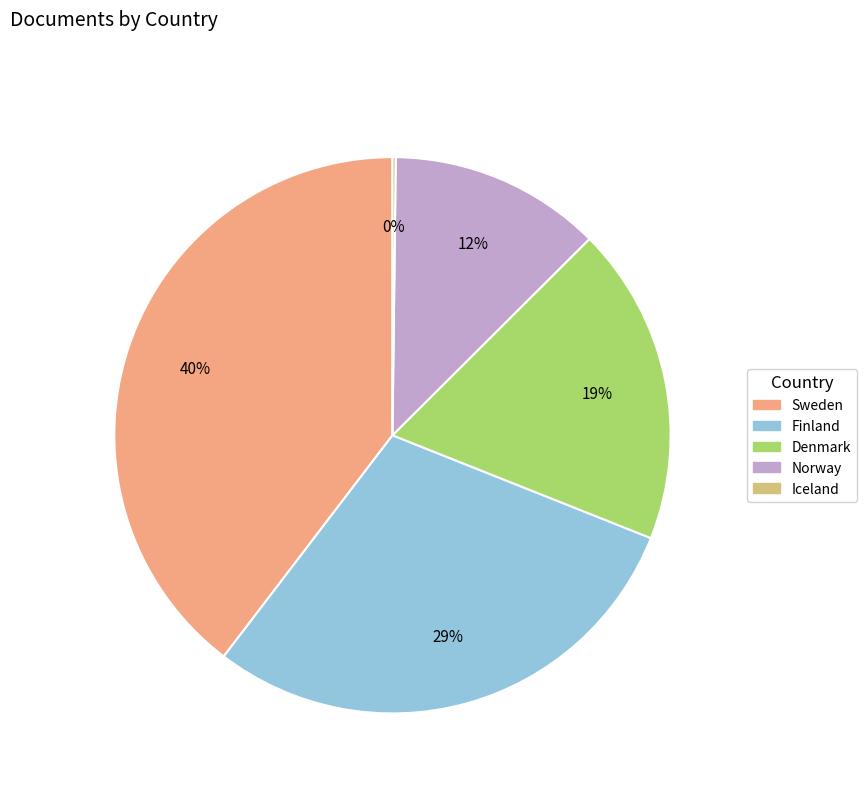

Do Finland and Norway together represent more than half of the pie?

No